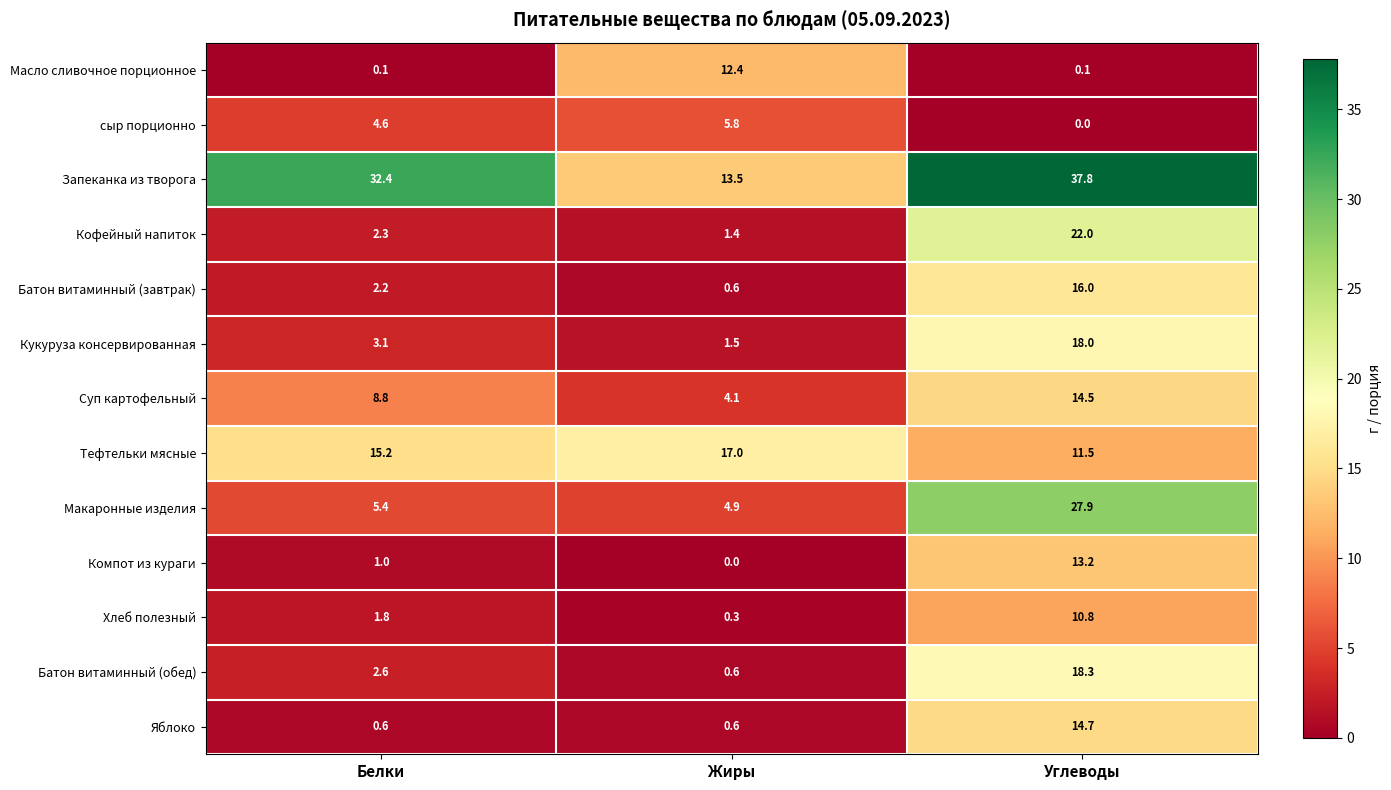

Rank the series by their maximum value, from lowest to highest.

сыр порционно, Хлеб полезный, Масло сливочное порционное, Компот из кураги, Суп картофельный, Яблоко, Батон витаминный (завтрак), Тефтельки мясные, Кукуруза консервированная, Батон витаминный (обед), Кофейный напиток, Макаронные изделия, Запеканка из творога